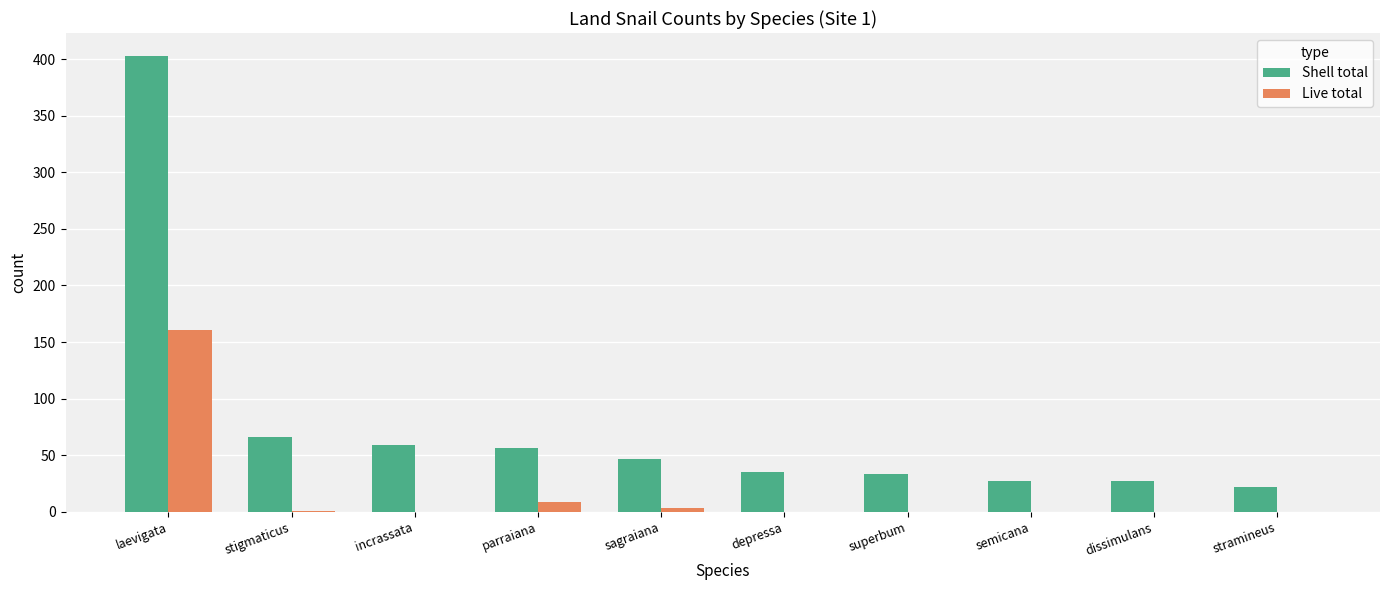

What is the highest value of the Live total series?

161